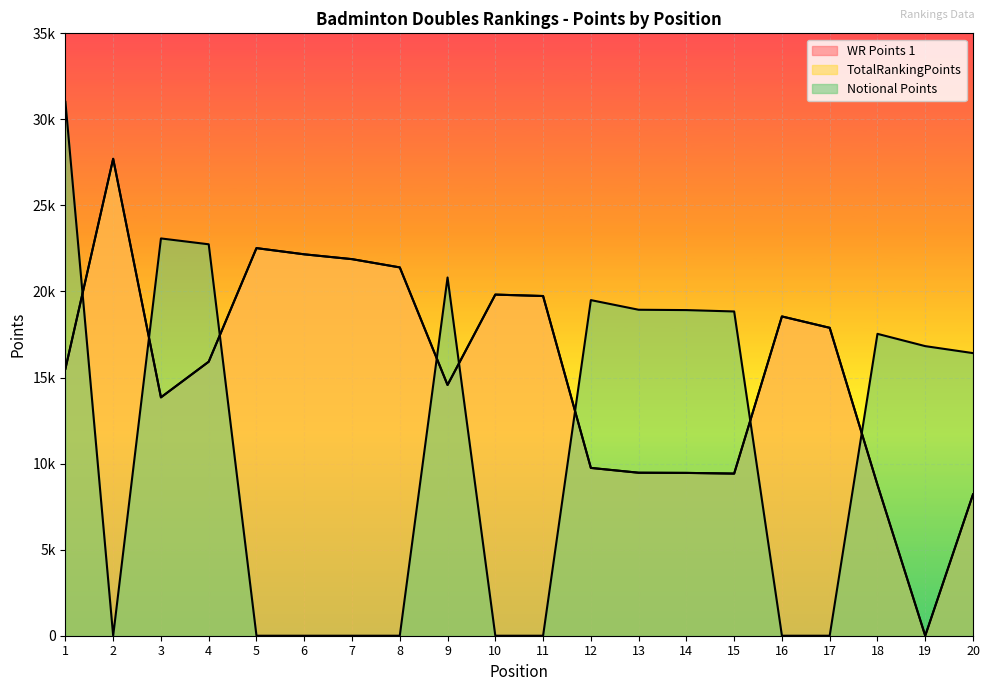

What is the sum of the Notional Points values at 5 and 13?

18940